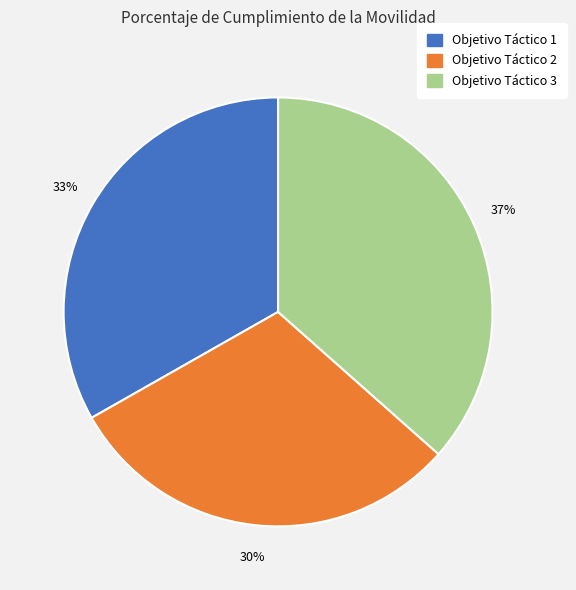

To the nearest percent, what is the combined percentage of Objetivo Táctico 2 and Objetivo Táctico 1?

63%